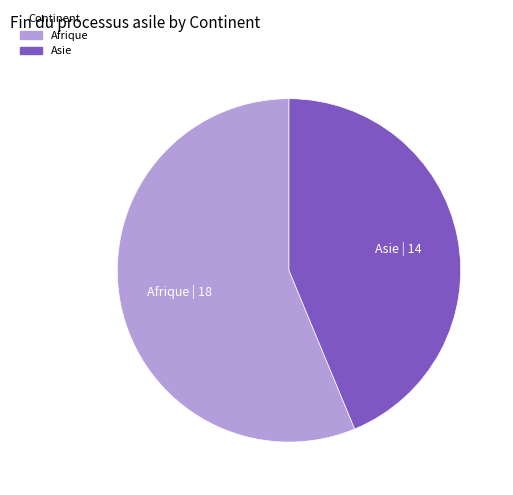

Is there a majority slice in this chart?

Yes